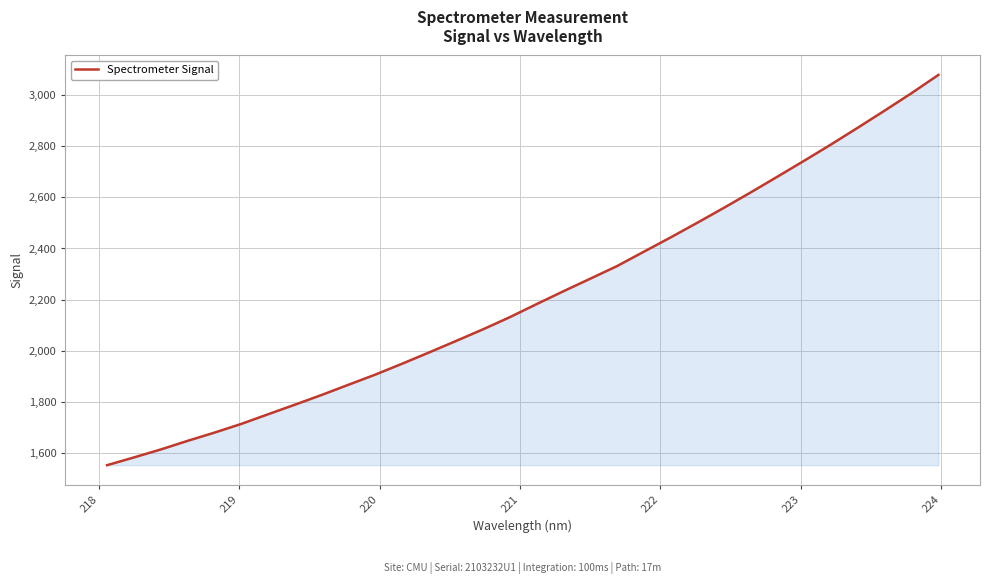

What is the smallest value displayed?

1552.7